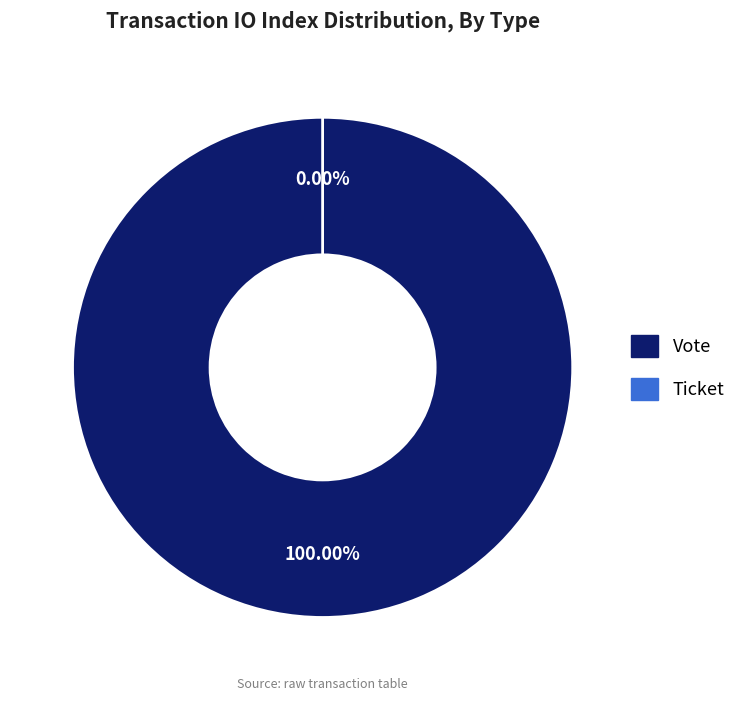

To the nearest percent, what is the combined percentage of Vote and Ticket?

100%